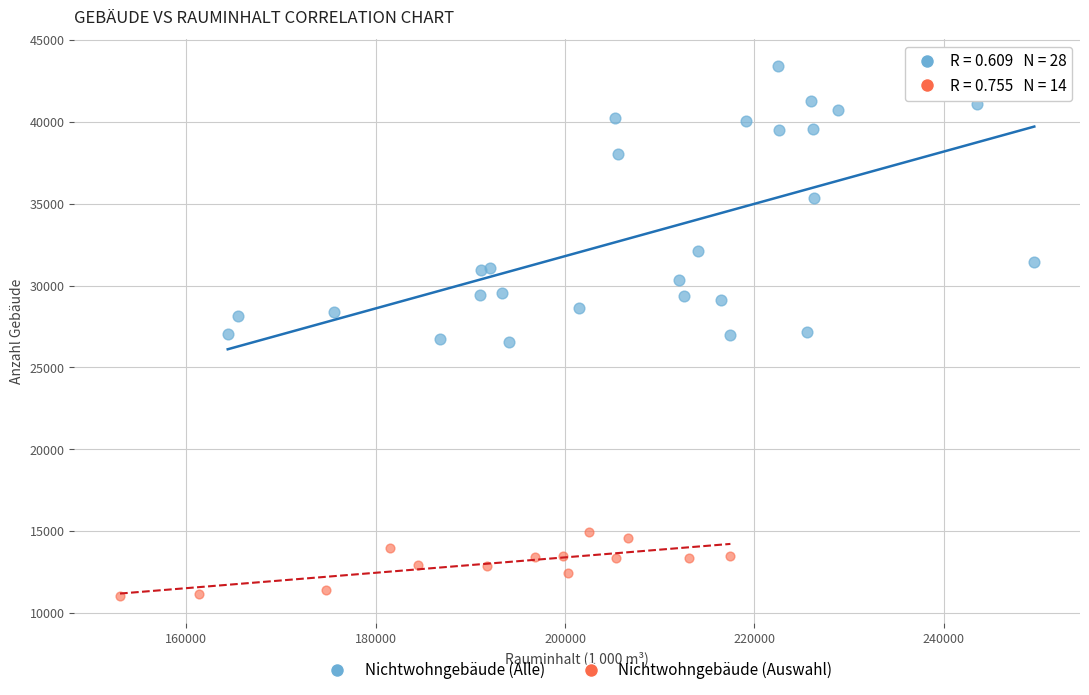

Which series reaches the minimum Y coordinate?

Nichtwohngebäude (Auswahl)